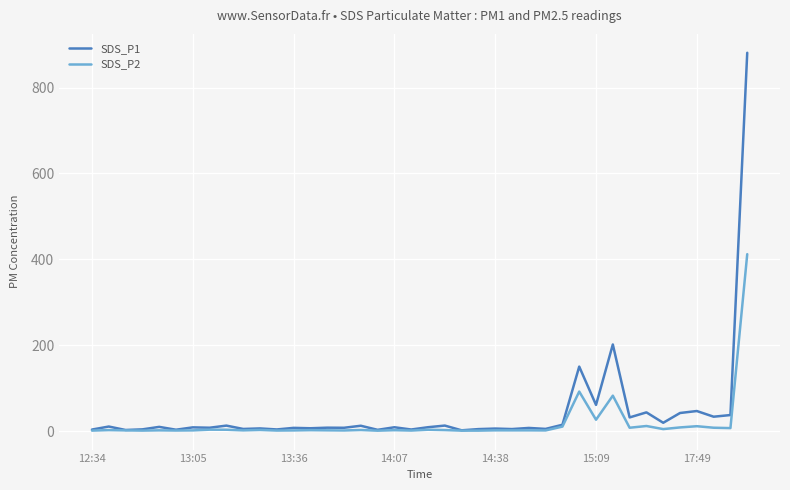

Which series has the largest range (max minus min)?

SDS_P1